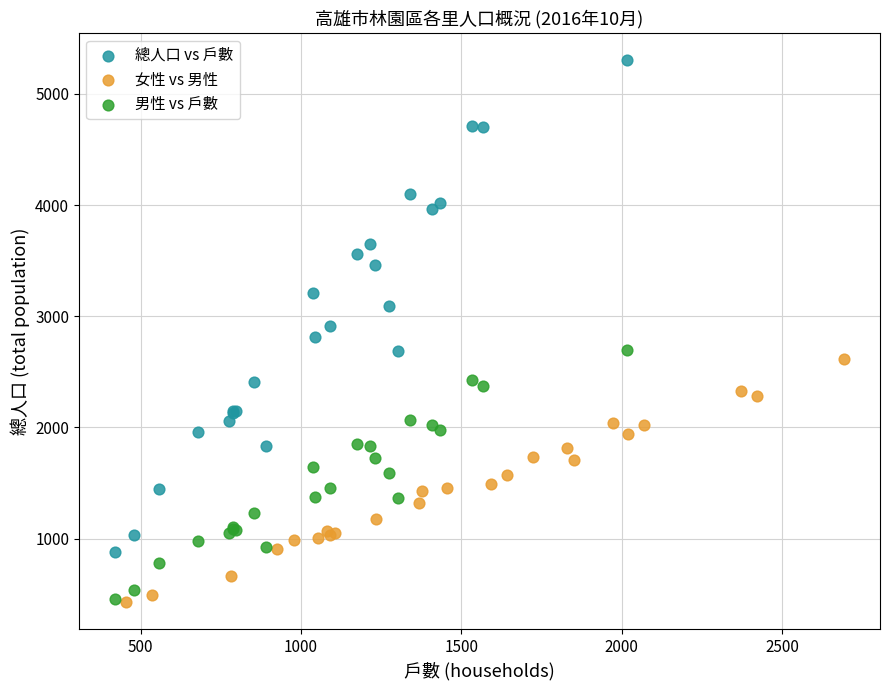

Which series contains the highest Y value?

總人口 vs 戶數